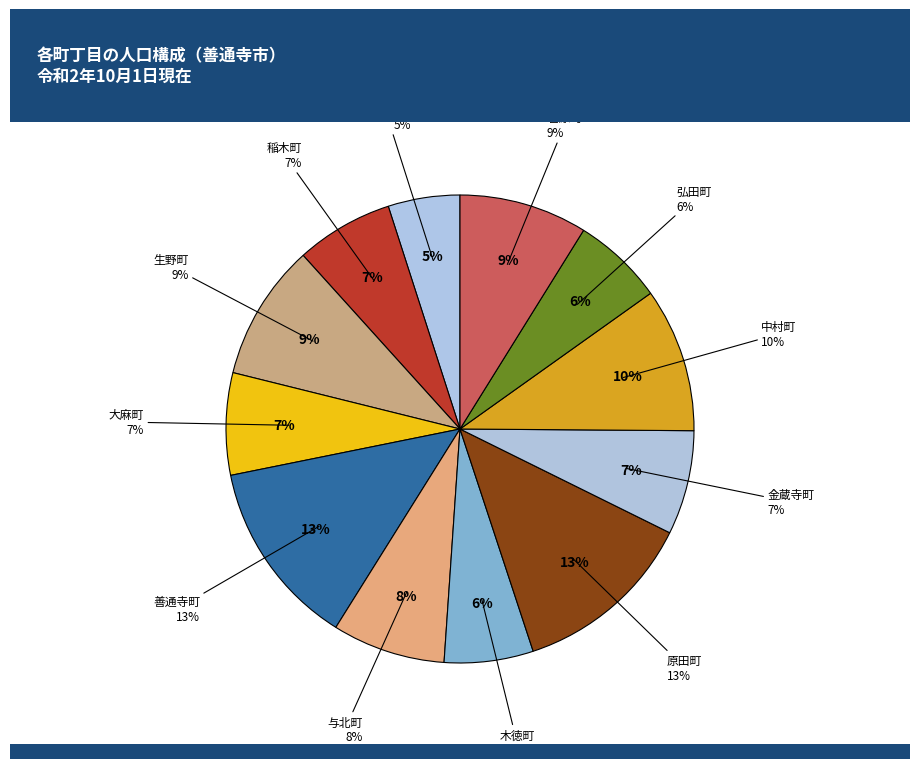

To the nearest percent, what is the difference between the 中村町 and 生野町 slice percentages?

1%